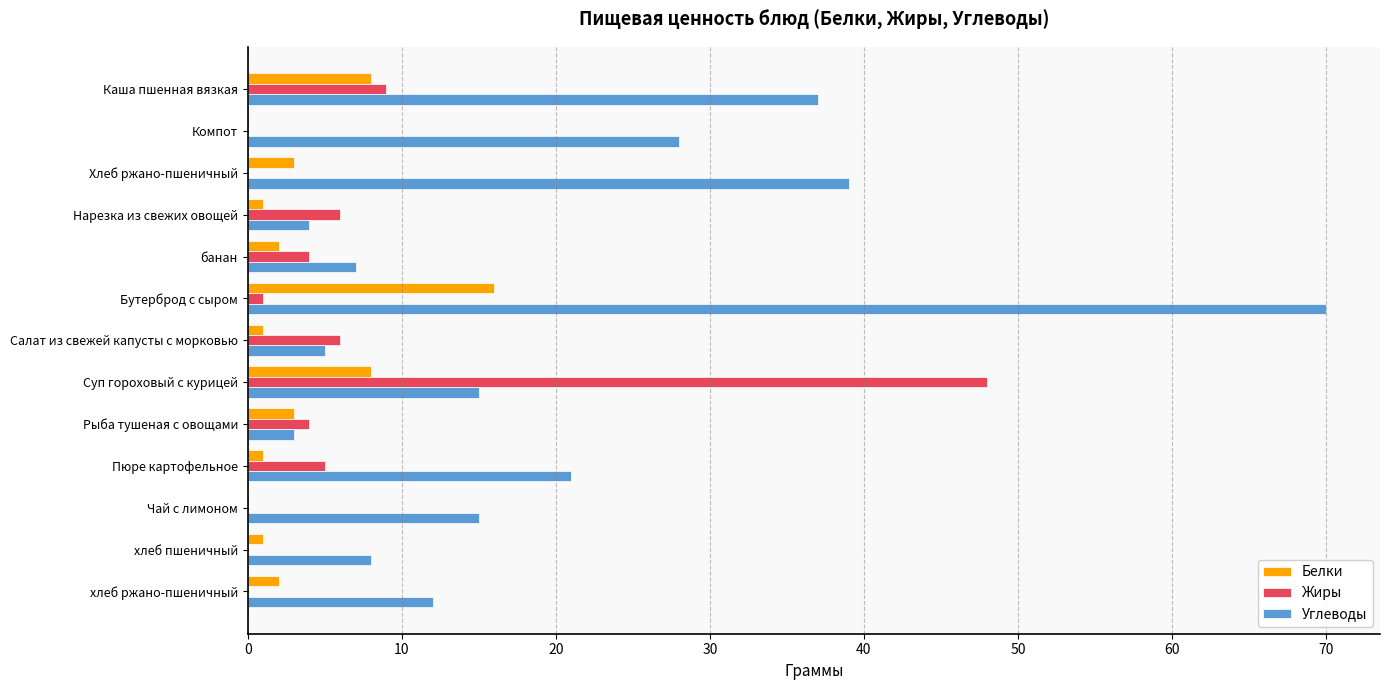

What is the highest value of the Жиры series?

48